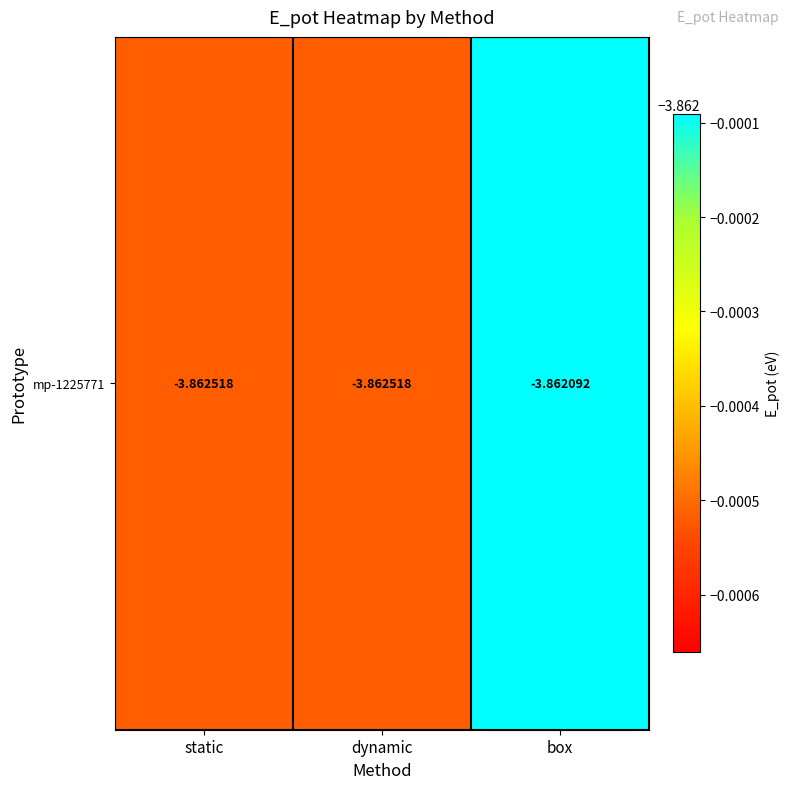

Which category has the highest value across all series?

box